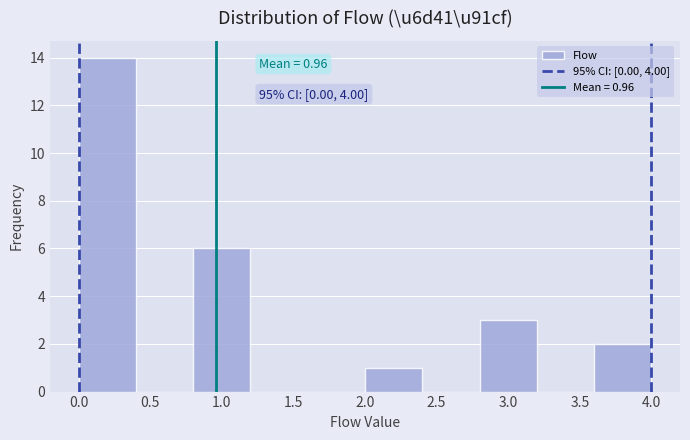

Which range on the x-axis has the tallest bar?

0.0 to 0.4